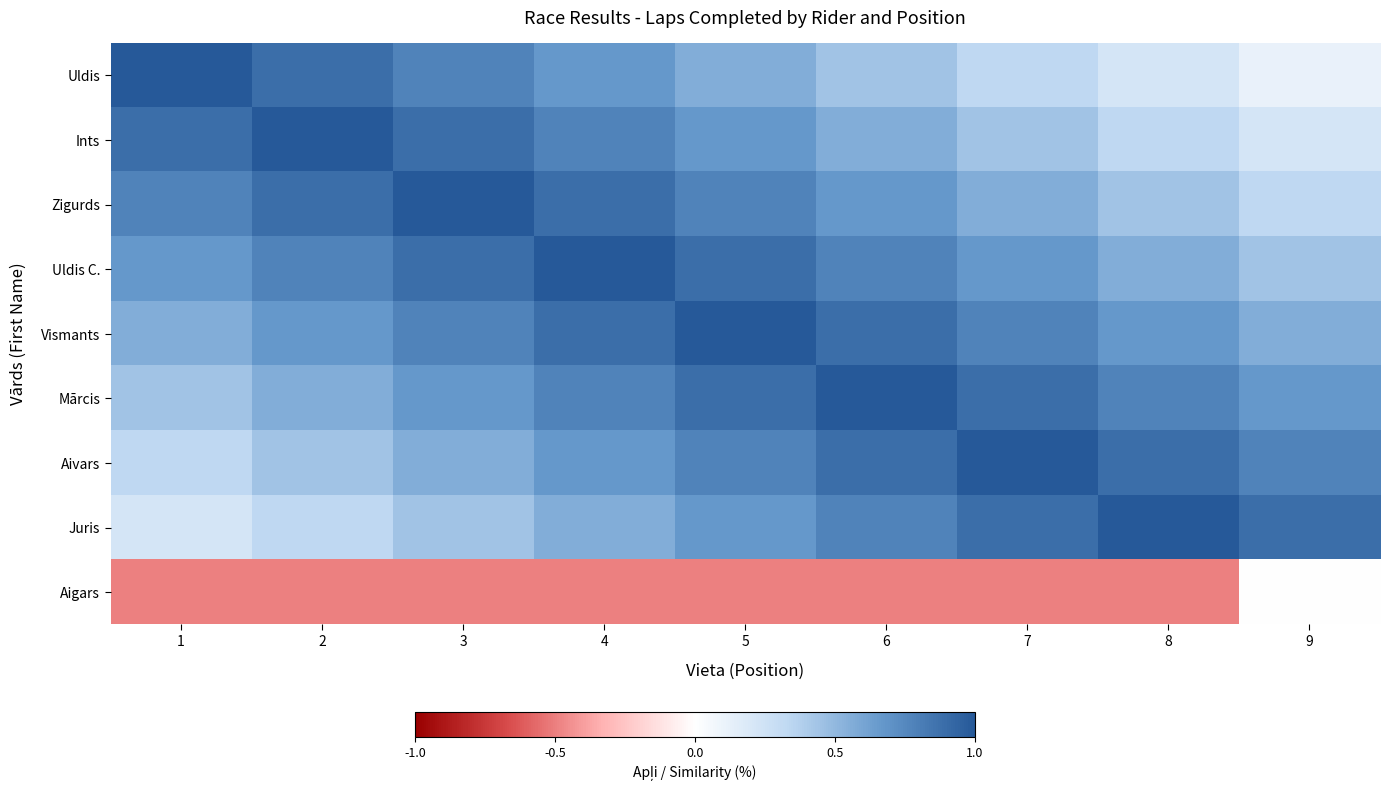

Reading left to right, transcribe all the data shown in this chart.

Uldis: 1=1.0	2=0.9	3=0.8	4=0.7	5=0.6	6=0.4	7=0.3	8=0.2	9=0.1
Ints: 1=0.9	2=1.0	3=0.9	4=0.8	5=0.7	6=0.6	7=0.4	8=0.3	9=0.2
Zigurds: 1=0.8	2=0.9	3=1.0	4=0.9	5=0.8	6=0.7	7=0.6	8=0.4	9=0.3
Uldis C.: 1=0.7	2=0.8	3=0.9	4=1.0	5=0.9	6=0.8	7=0.7	8=0.6	9=0.4
Vismants: 1=0.6	2=0.7	3=0.8	4=0.9	5=1.0	6=0.9	7=0.8	8=0.7	9=0.6
Mārcis: 1=0.4	2=0.6	3=0.7	4=0.8	5=0.9	6=1.0	7=0.9	8=0.8	9=0.7
Aivars: 1=0.3	2=0.4	3=0.6	4=0.7	5=0.8	6=0.9	7=1.0	8=0.9	9=0.8
Juris: 1=0.2	2=0.3	3=0.4	4=0.6	5=0.7	6=0.8	7=0.9	8=1.0	9=0.9
Aigars: 1=-0.5	2=-0.5	3=-0.5	4=-0.5	5=-0.5	6=-0.5	7=-0.5	8=-0.5	9=0.0